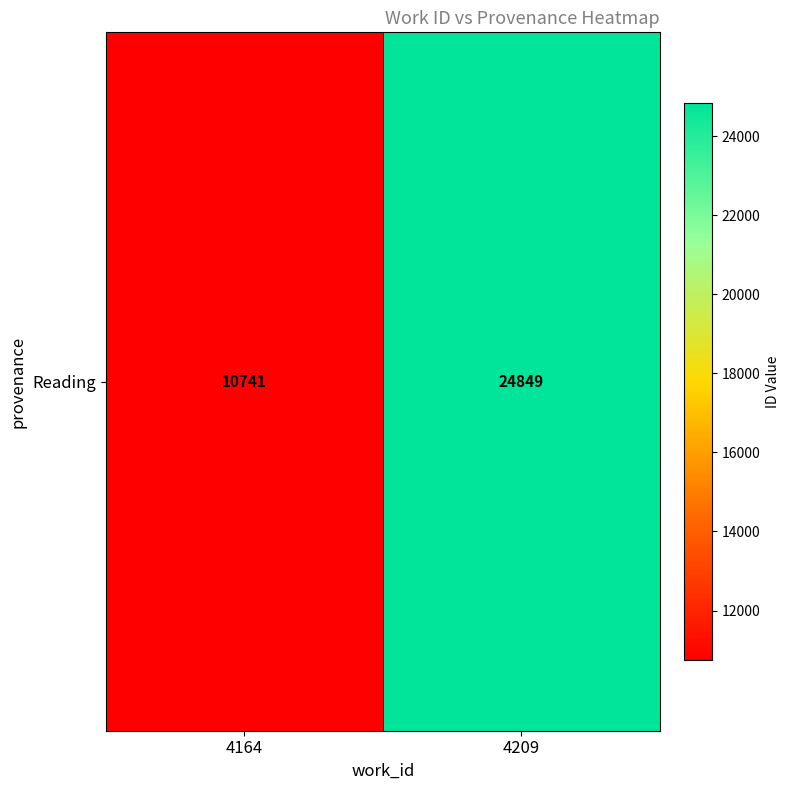

Rank the categories by value from lowest to highest.

4164, 4209